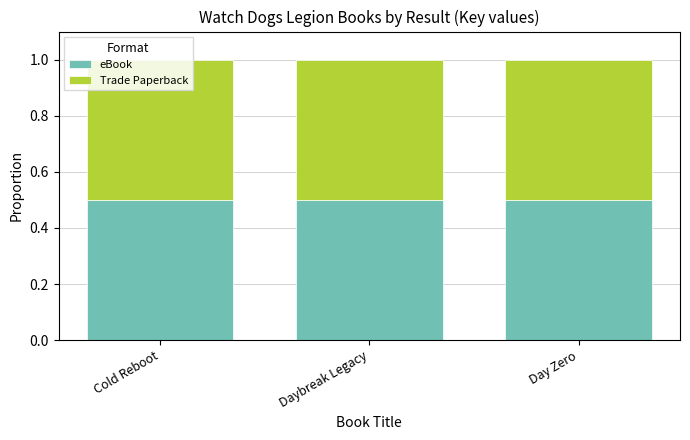

Rank the series by their maximum value, from highest to lowest.

eBook, Trade Paperback